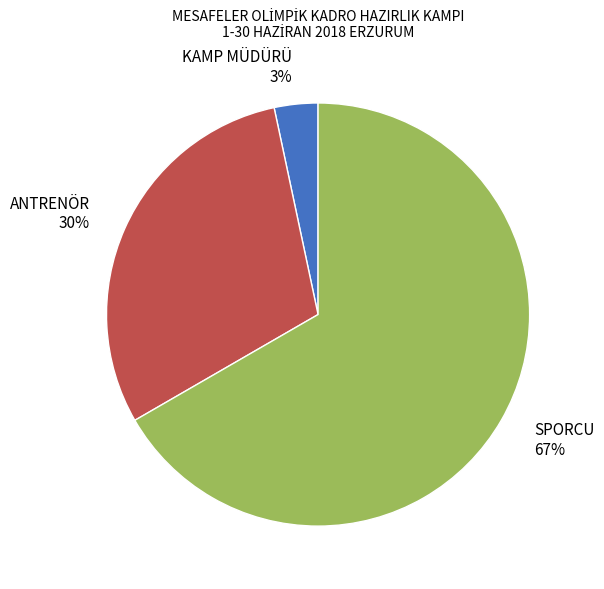

Which has a higher value, KAMP MÜDÜRÜ 3% or ANTRENÖR 30%?

ANTRENÖR 30%